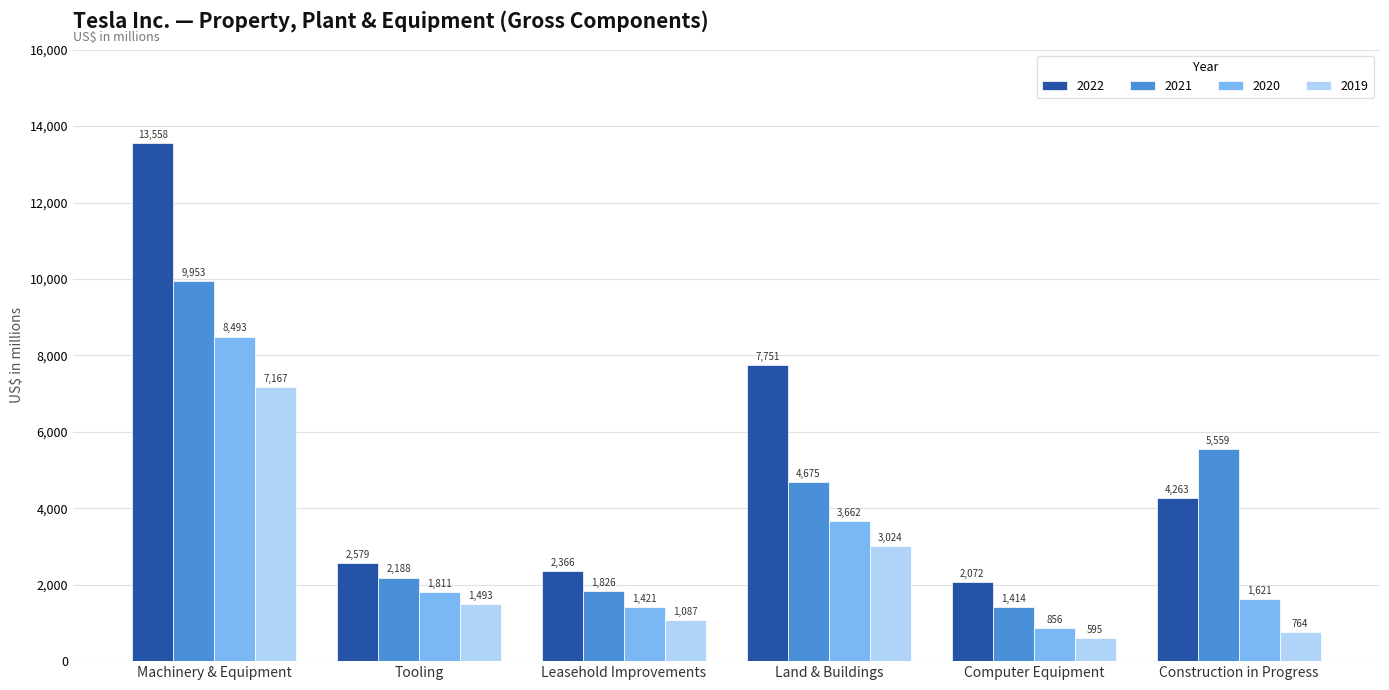

List the labels in order of 2021 value, largest first.

Machinery & Equipment, Construction in Progress, Land & Buildings, Tooling, Leasehold Improvements, Computer Equipment